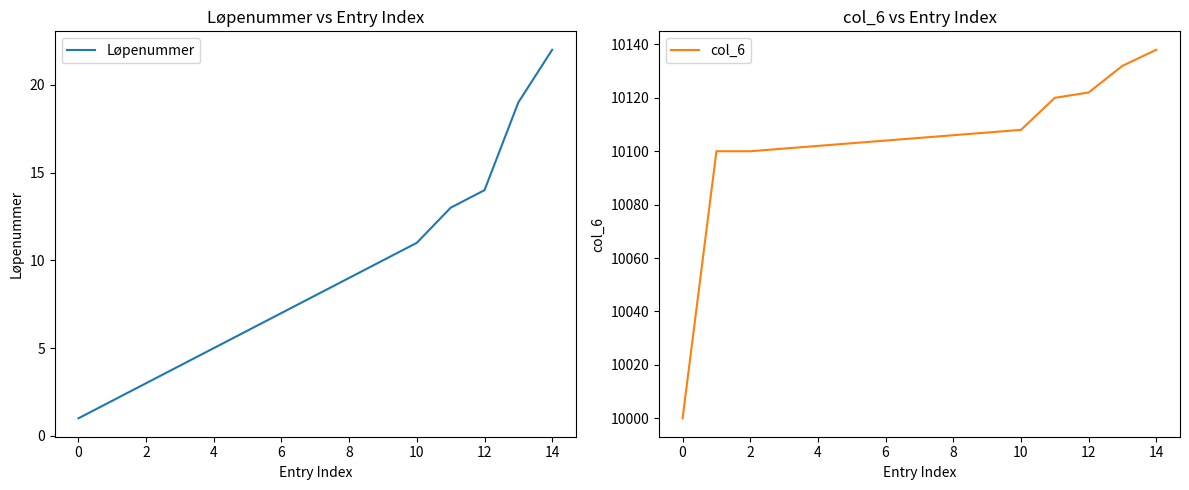

What is the maximum value shown in the chart?

10138